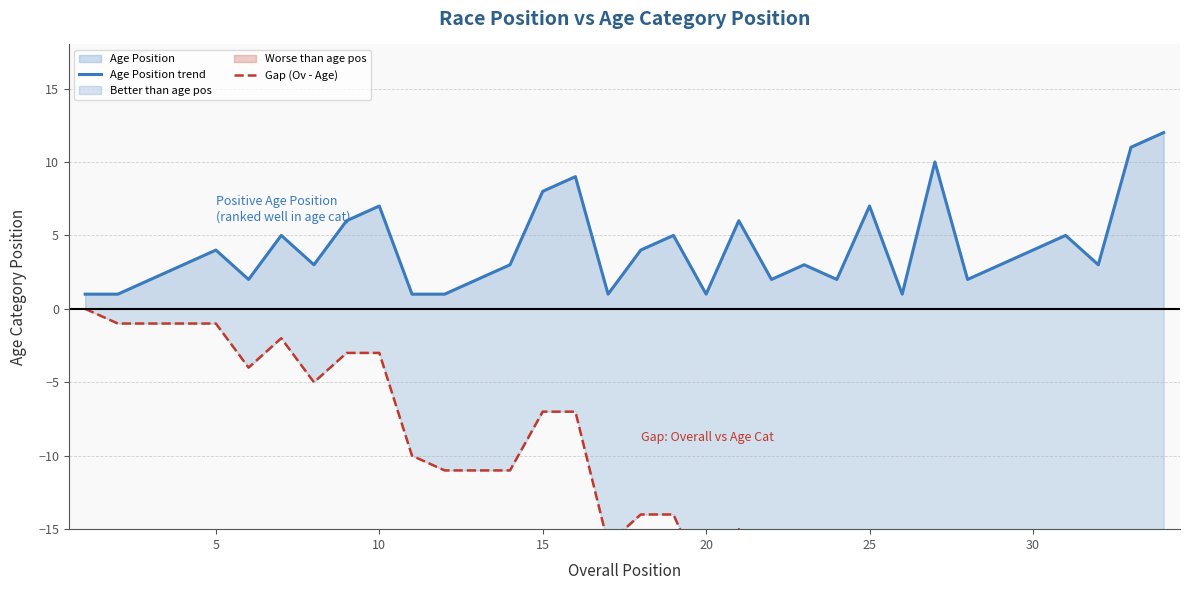

Which series has the widest spread of values?

Gap (Ov - Age)